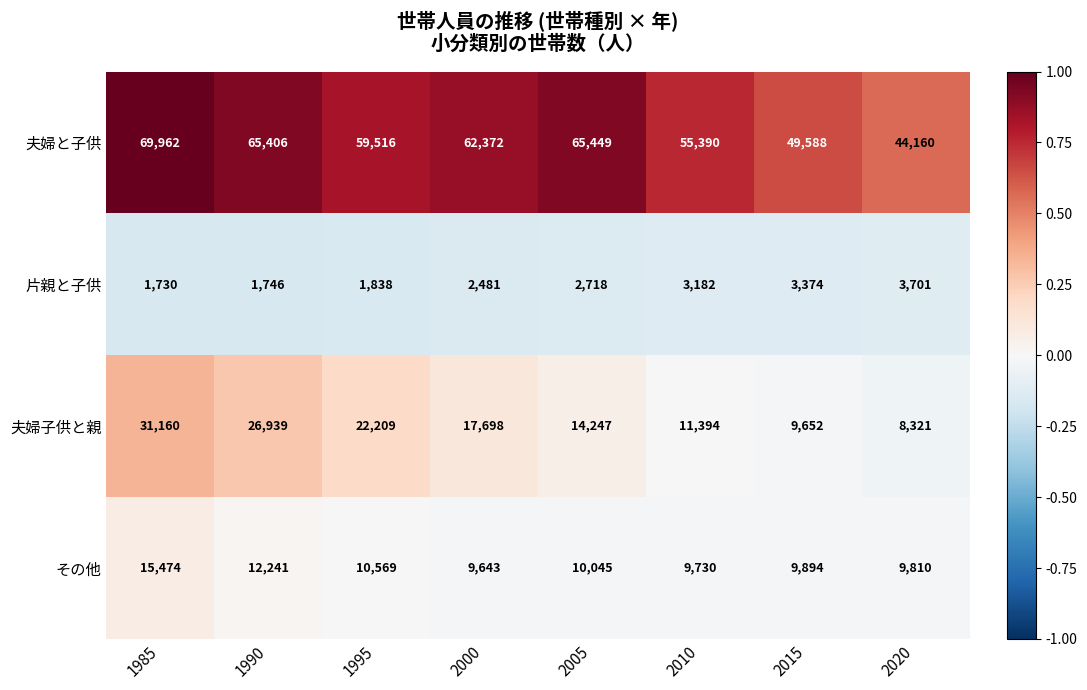

What is the approximate value of 片親と子供 at 2015?

3374